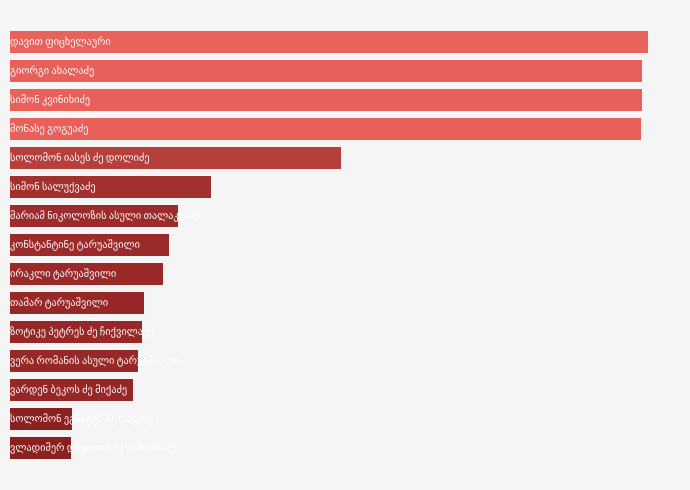

Are the bars horizontal?

Yes